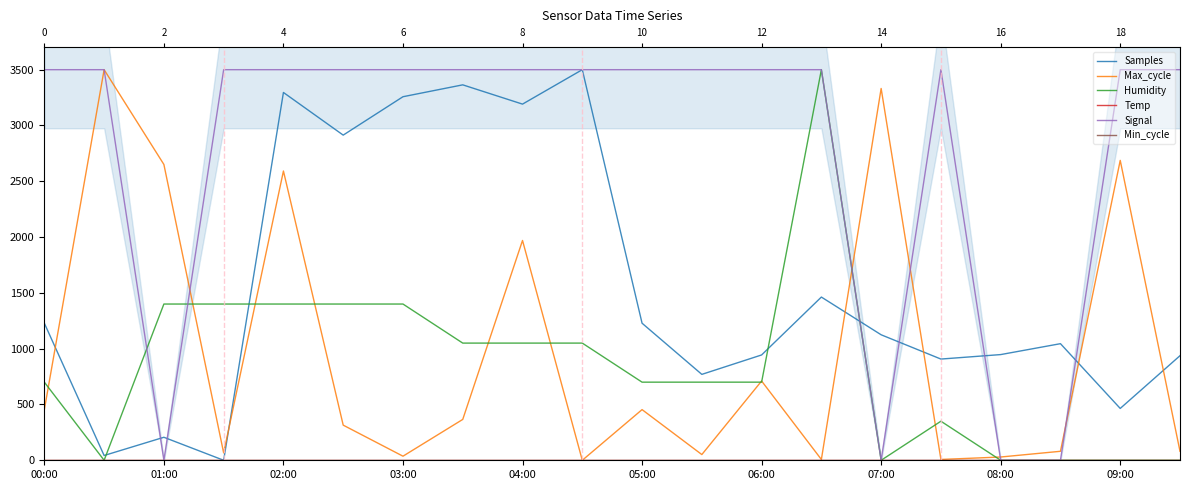

What position from the left is 05:00?

11